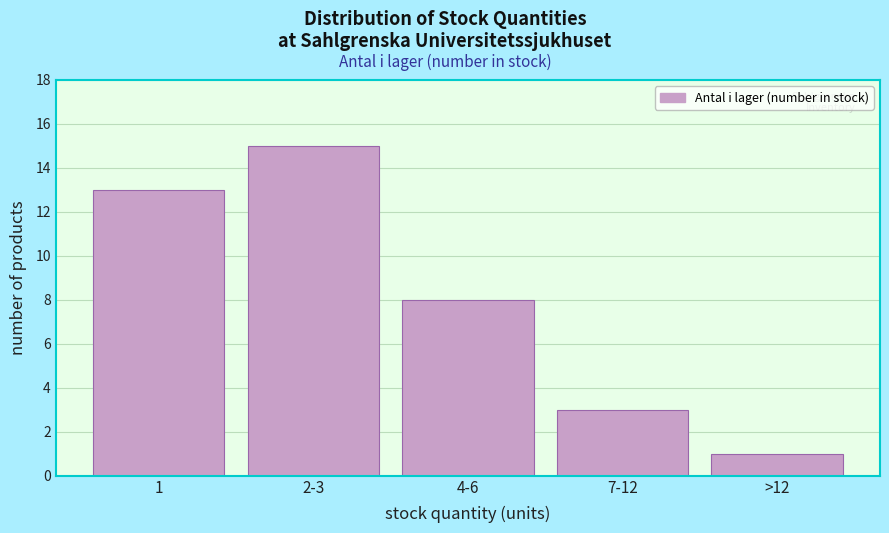

Reading right to left, extract all data points from this chart.

1	3	8	15	13